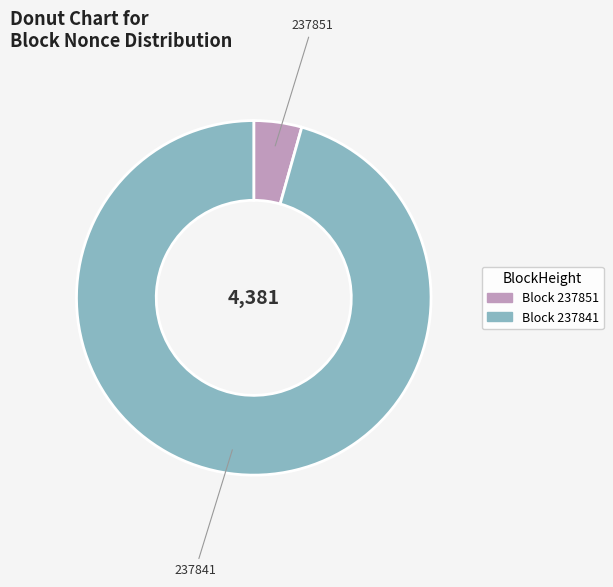

Combined, do 237851 and 237841 account for over 50%?

Yes